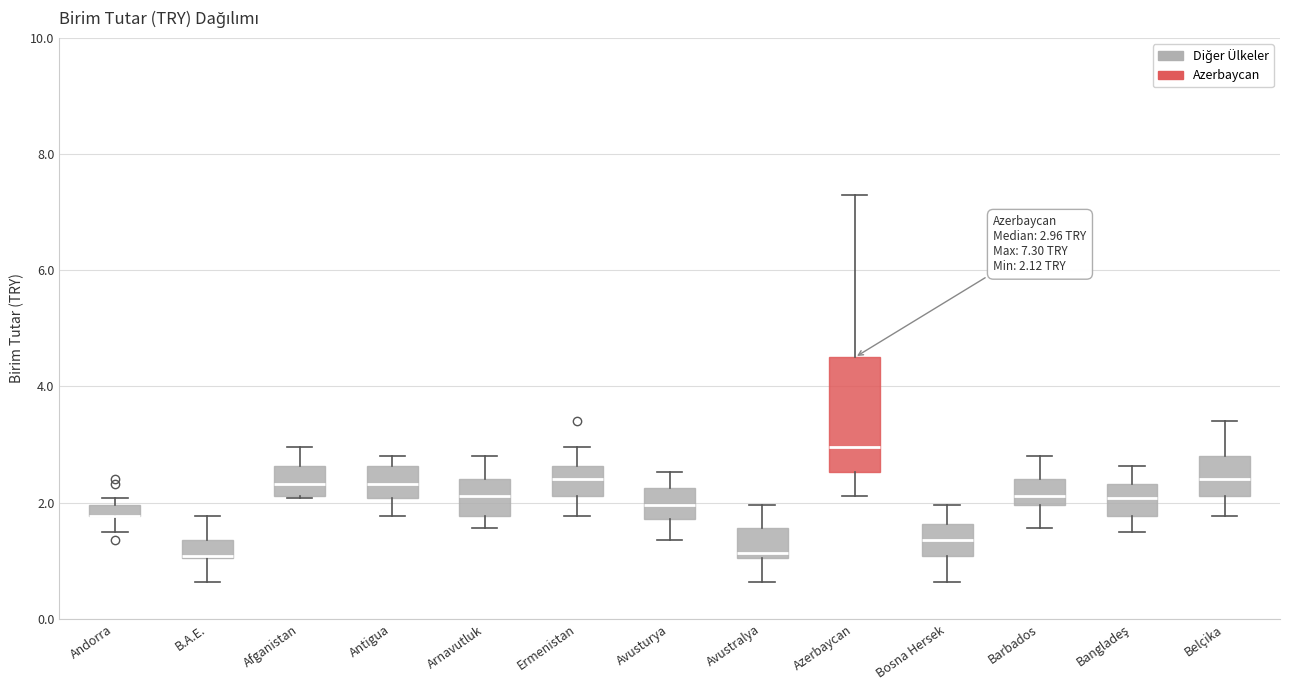

Which box is the tallest, from its lower edge to its upper edge?

Azerbaycan